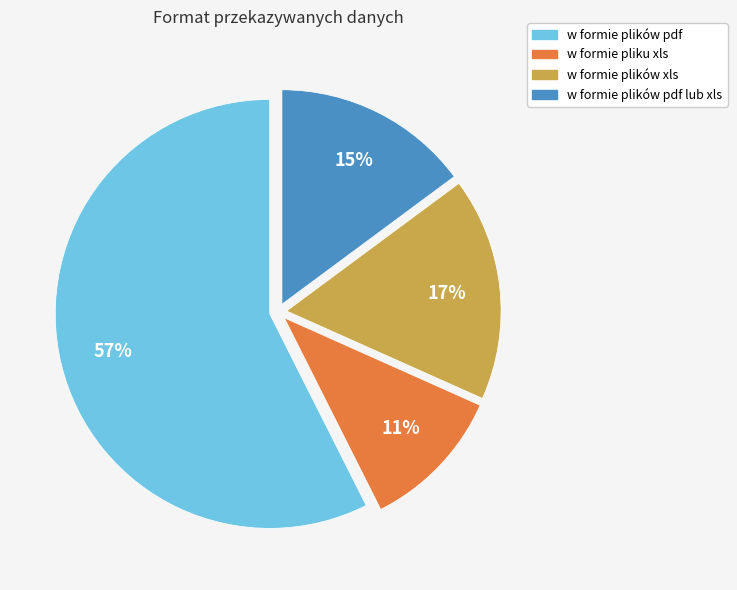

To the nearest percent, what is the average slice percentage?

25%